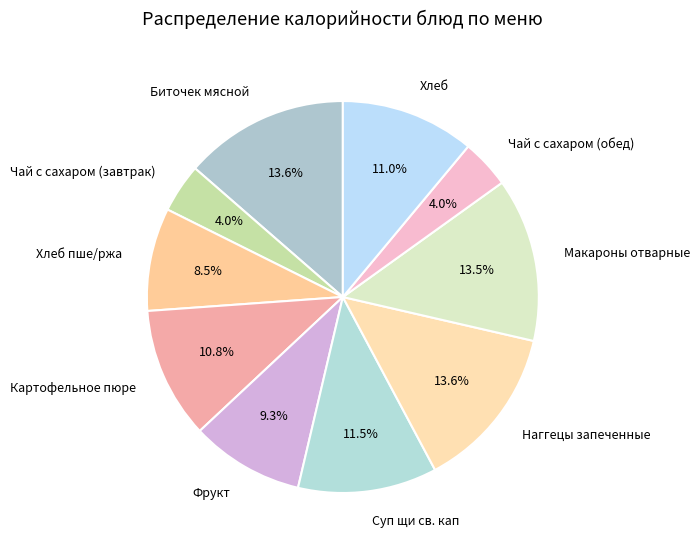

Combined, do Фрукт and Суп щи св. кап account for over 50%?

No